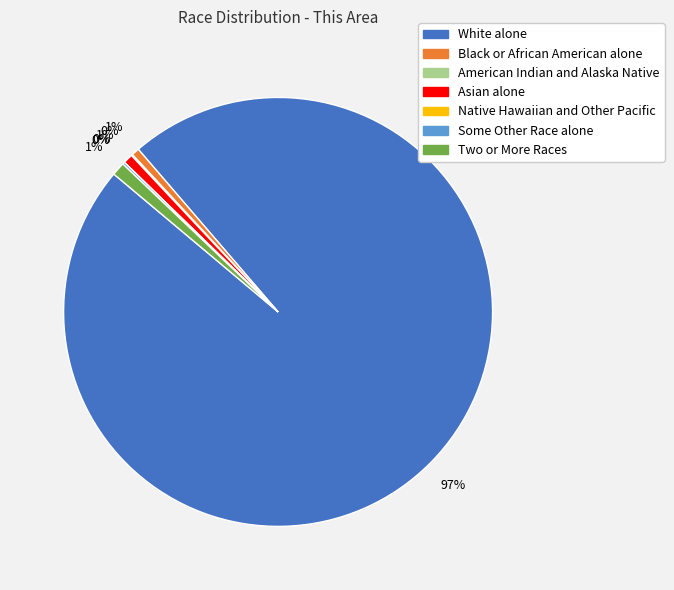

To the nearest percent, what is the difference between the largest and smallest slice percentages?

97%